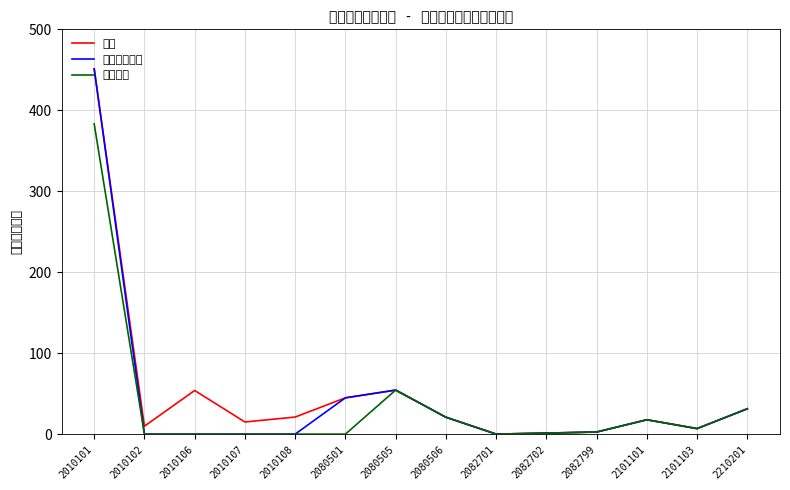

Where is the first local maximum for 基本支出小计?

2080505